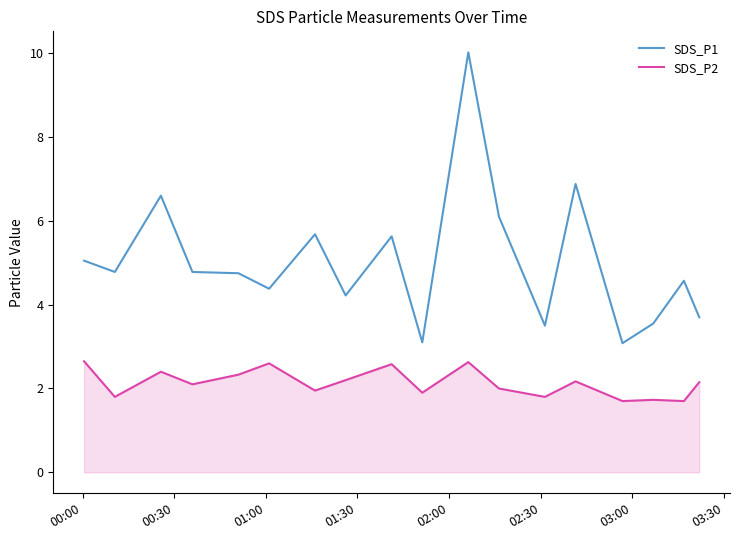

What is the minimum value for SDS_P1?

3.1